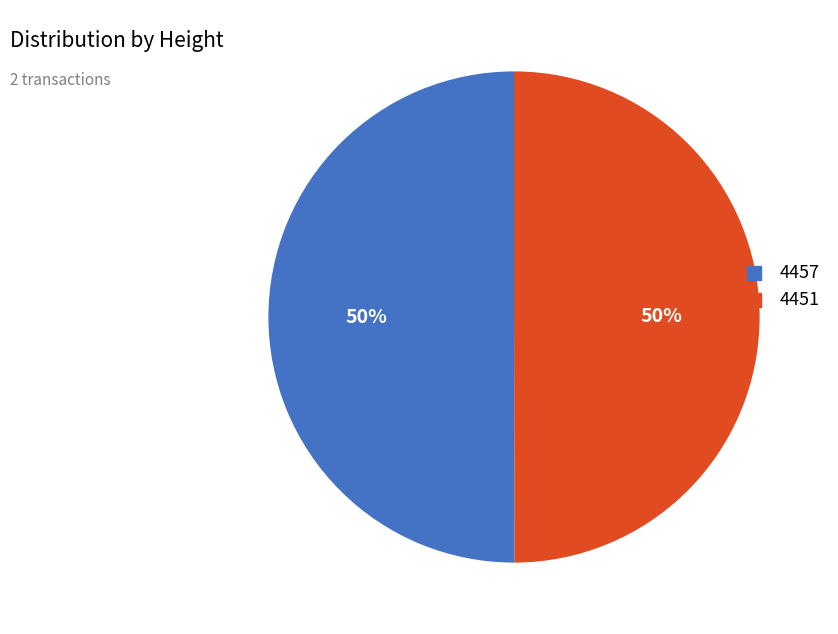

Is the sum of 4457 and 4451 greater than half?

Yes